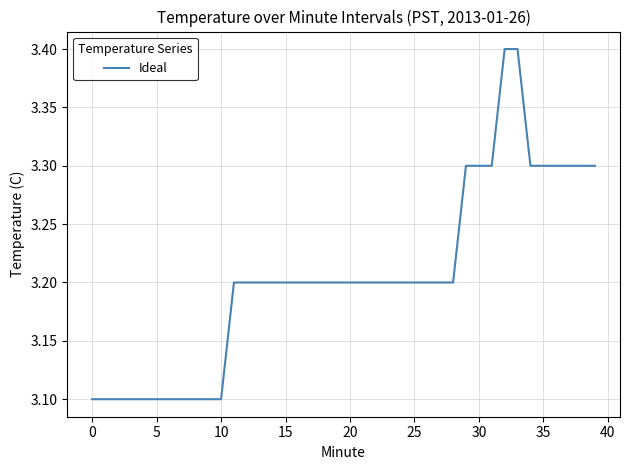

What is the greatest value displayed?

3.4